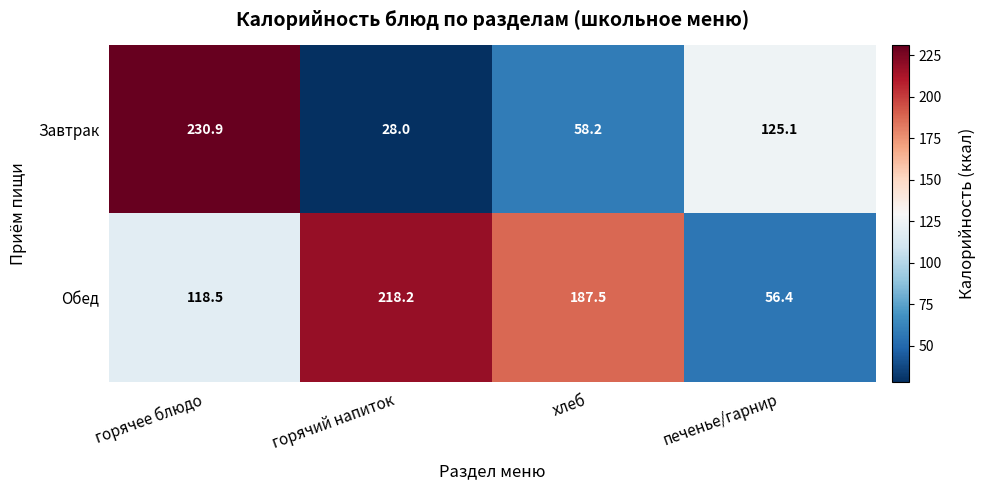

What is the difference between the Завтрак values at хлеб and горячее блюдо?

172.7